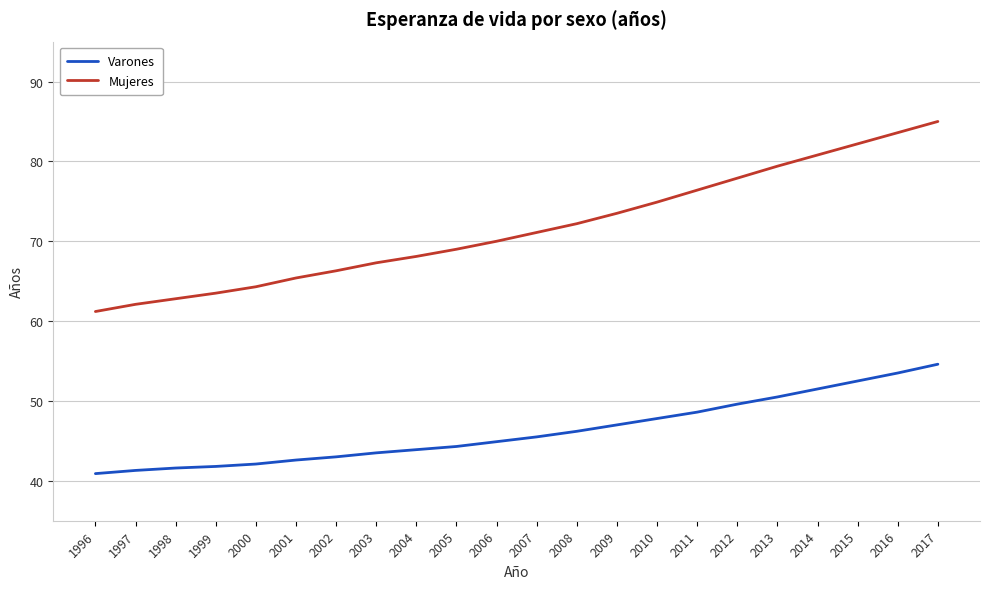

Which series has the largest total across all categories?

Mujeres